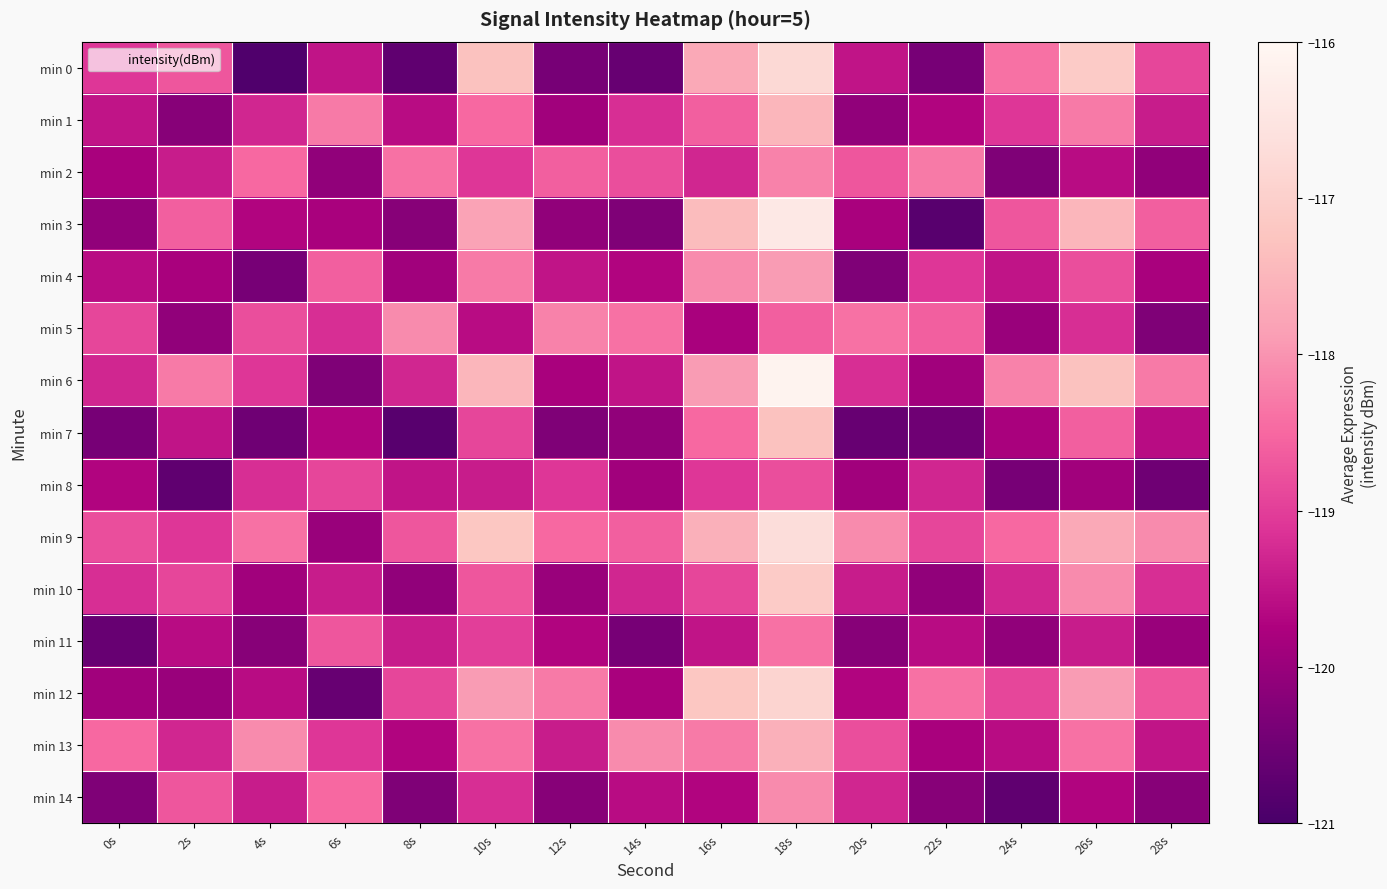

Rank the series by their maximum value, from highest to lowest.

min 6, min 3, min 9, min 0, min 12, min 10, min 7, min 1, min 13, min 4, min 5, min 14, min 2, min 11, min 8